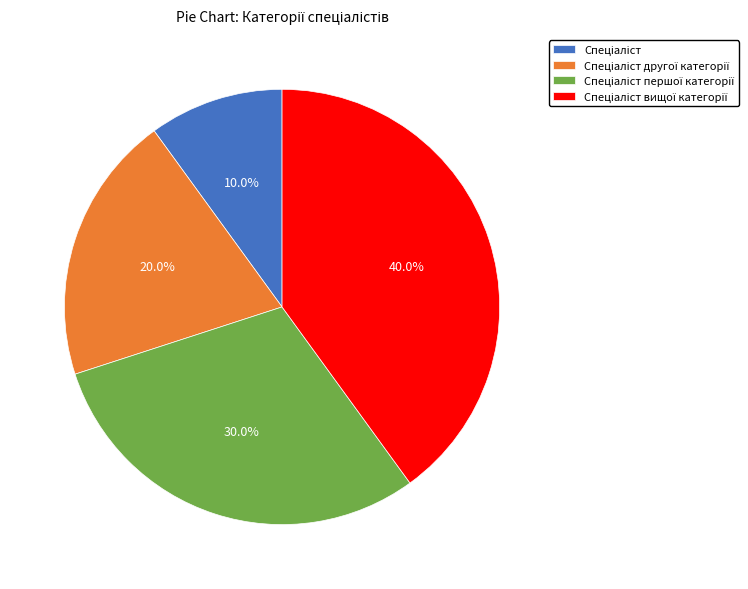

How many slices are in this pie chart?

4